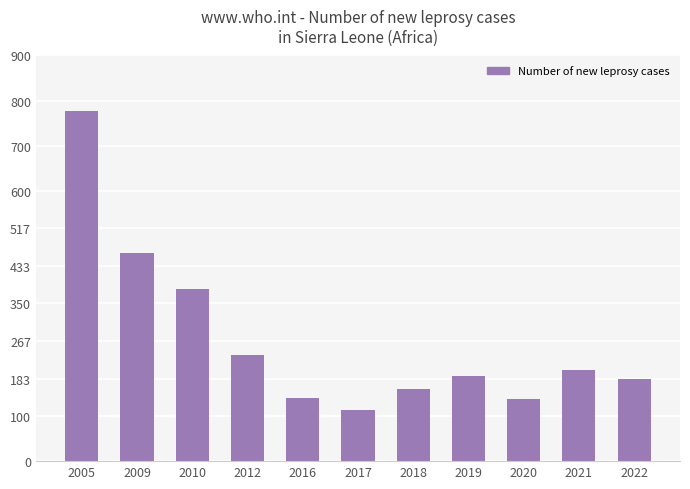

True or false: the data shows 28 at 2017.

False